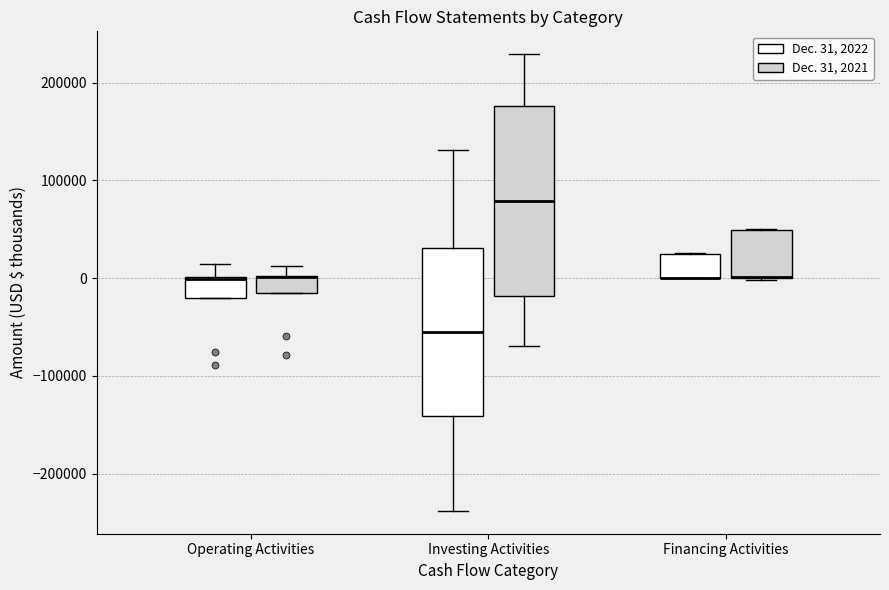

Reading left to right, read every box against the y-axis: the position of its median line, the range the box covers, and the ends of its whiskers. The values are not printed on the chart, so give them approximately, as read against the axis.

Operating Activities (Dec. 31, 2022): median 0 (drawn on the box's upper edge), box -20000 to 0, whiskers -20000 to 10000
Operating Activities (Dec. 31, 2021): median 0 (drawn on the box's upper edge), box -10000 to 0, whiskers -10000 to 10000
Investing Activities (Dec. 31, 2022): median -60000, box -140000 to 30000, whiskers -240000 to 130000
Investing Activities (Dec. 31, 2021): median 80000, box -20000 to 180000, whiskers -70000 to 230000
Financing Activities (Dec. 31, 2022): median 0 (drawn on the box's lower edge), box 0 to 30000, whiskers 0 to 30000
Financing Activities (Dec. 31, 2021): median 0 (drawn on the box's lower edge), box 0 to 50000, whiskers 0 to 50000